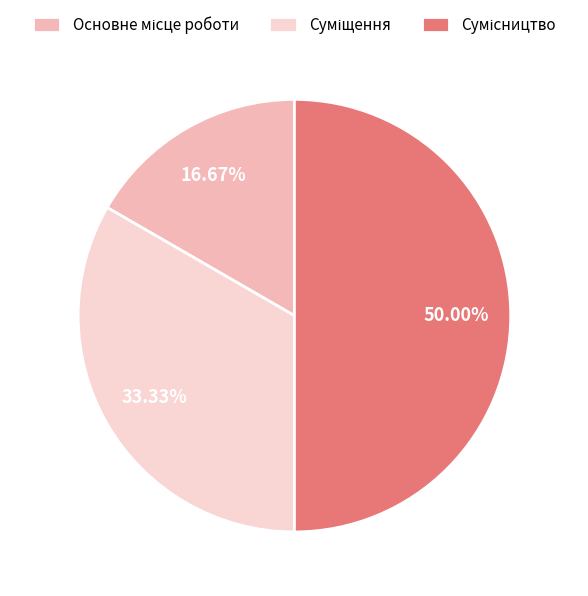

Count the number of slices in the pie.

3